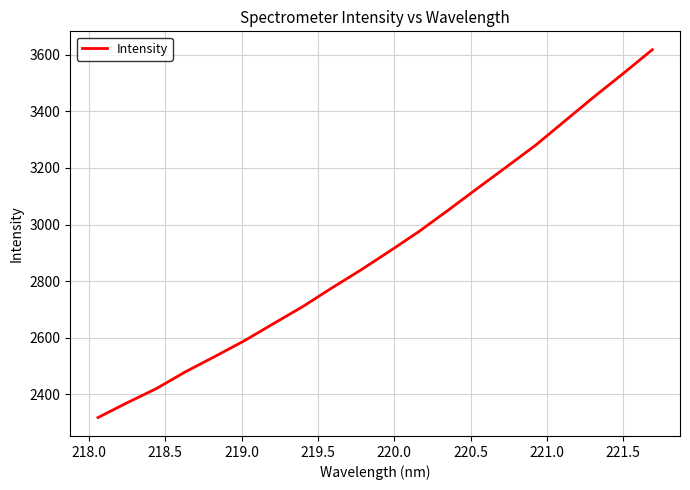

What is the average value?

2909.6